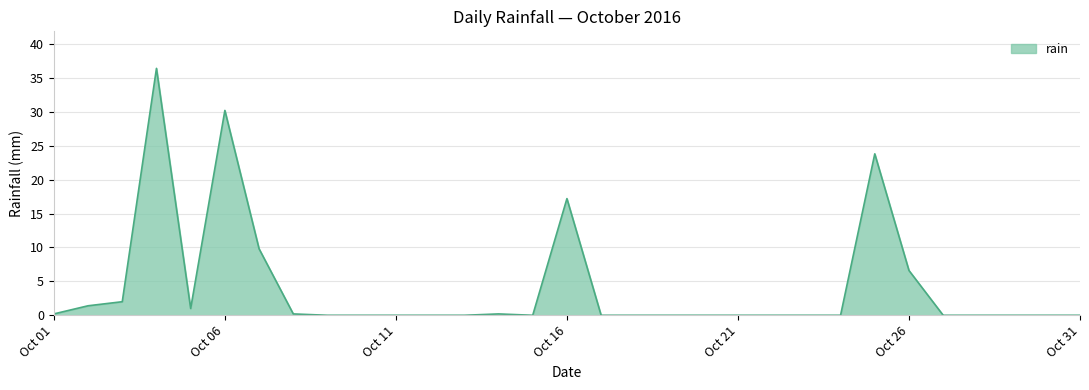

What is the maximum value shown in the chart?

36.4